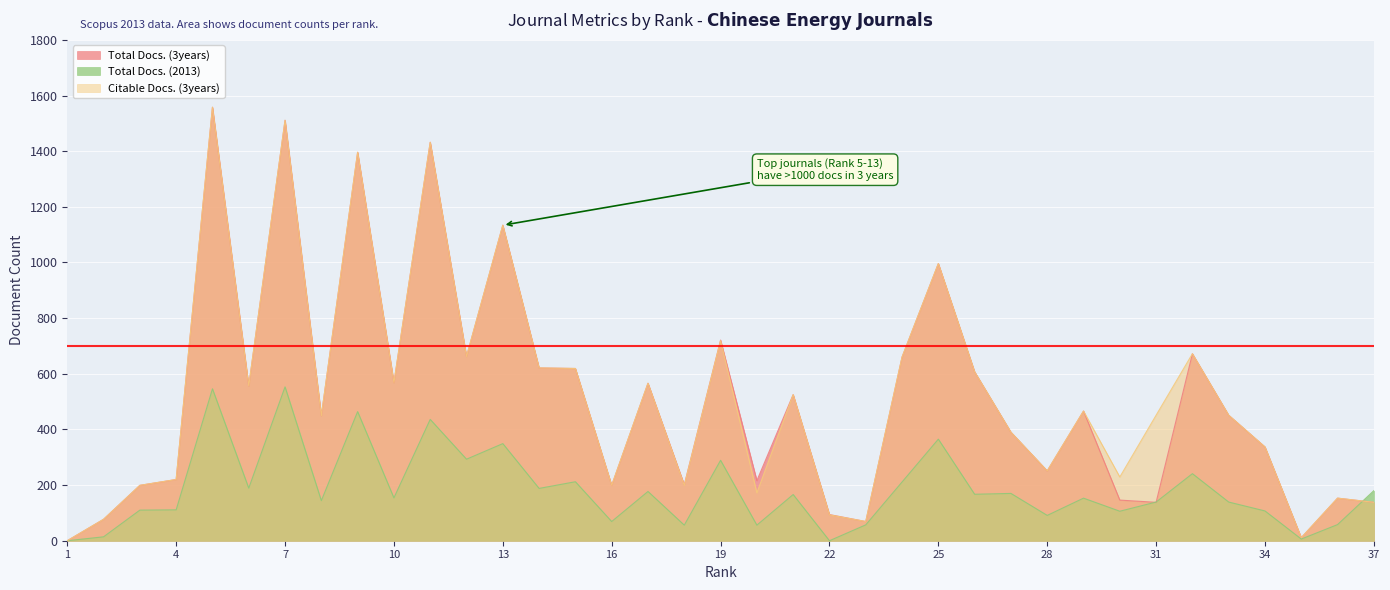

How many interior local peaks does the Total Docs. (2013) series have?

13